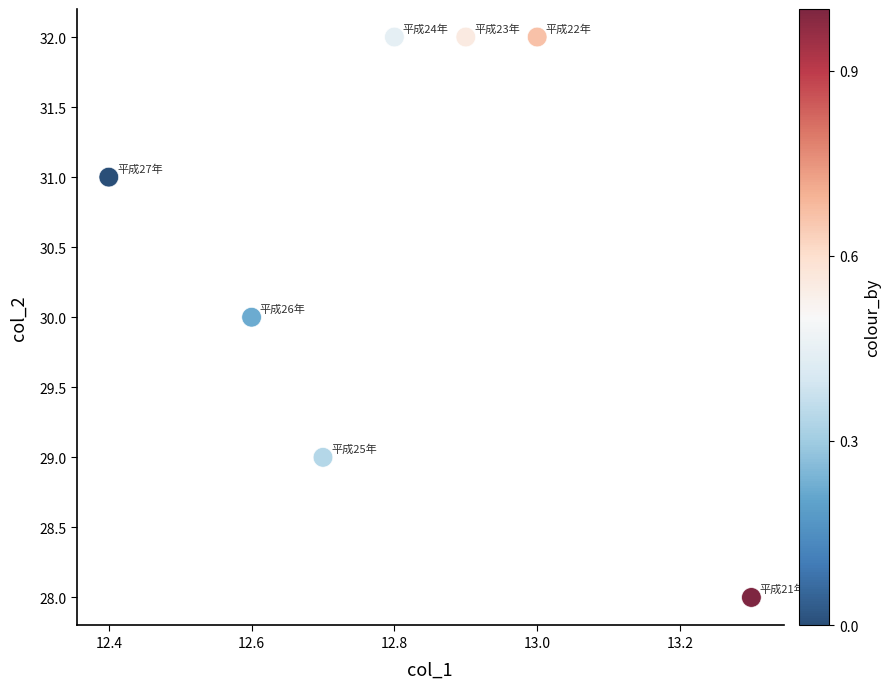

What is the average Y value?

31